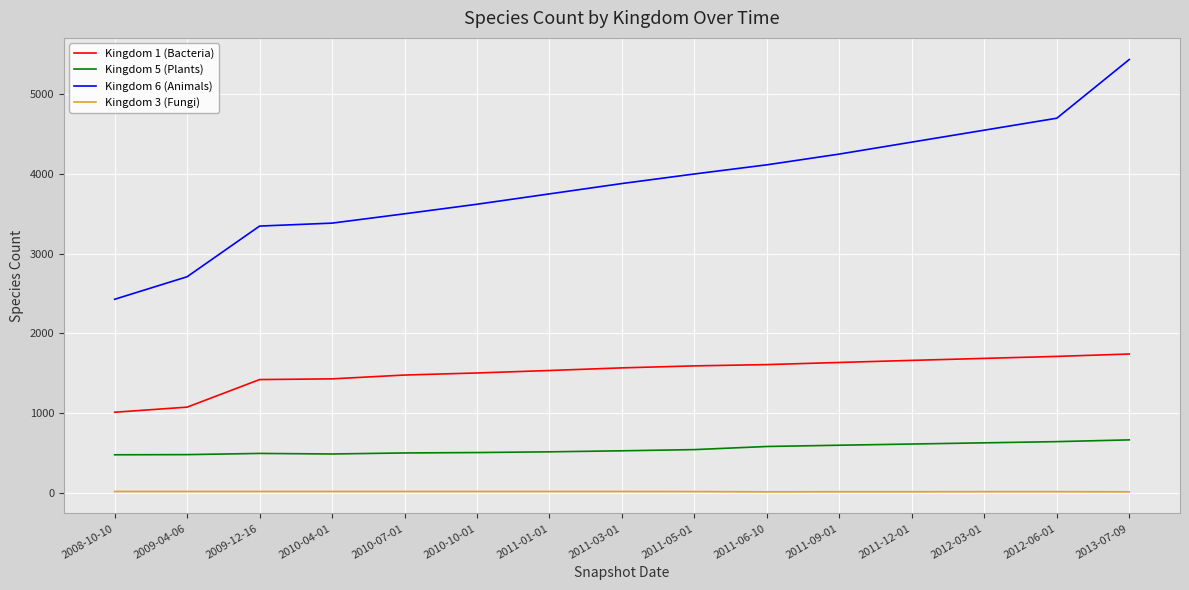

What is the sum of all Kingdom 5 (Plants) values?

8218